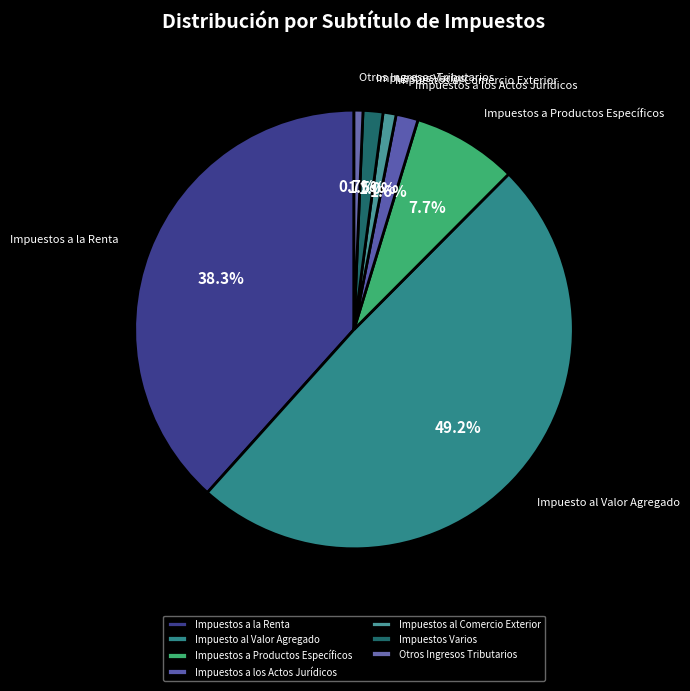

Is there a majority slice in this chart?

No